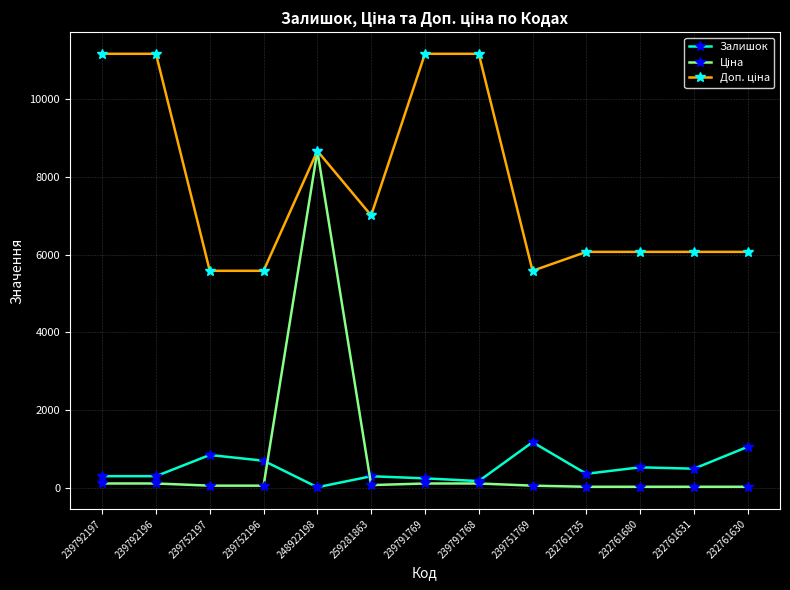

In Залишок, how many points are higher than both neighbors (excluding endpoints)?

4